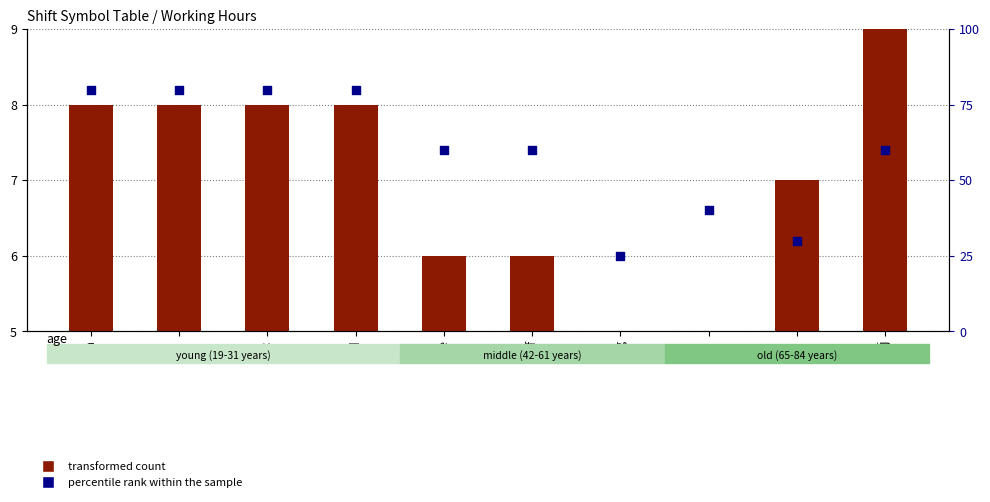

What is the total value across all series at f?

66.0